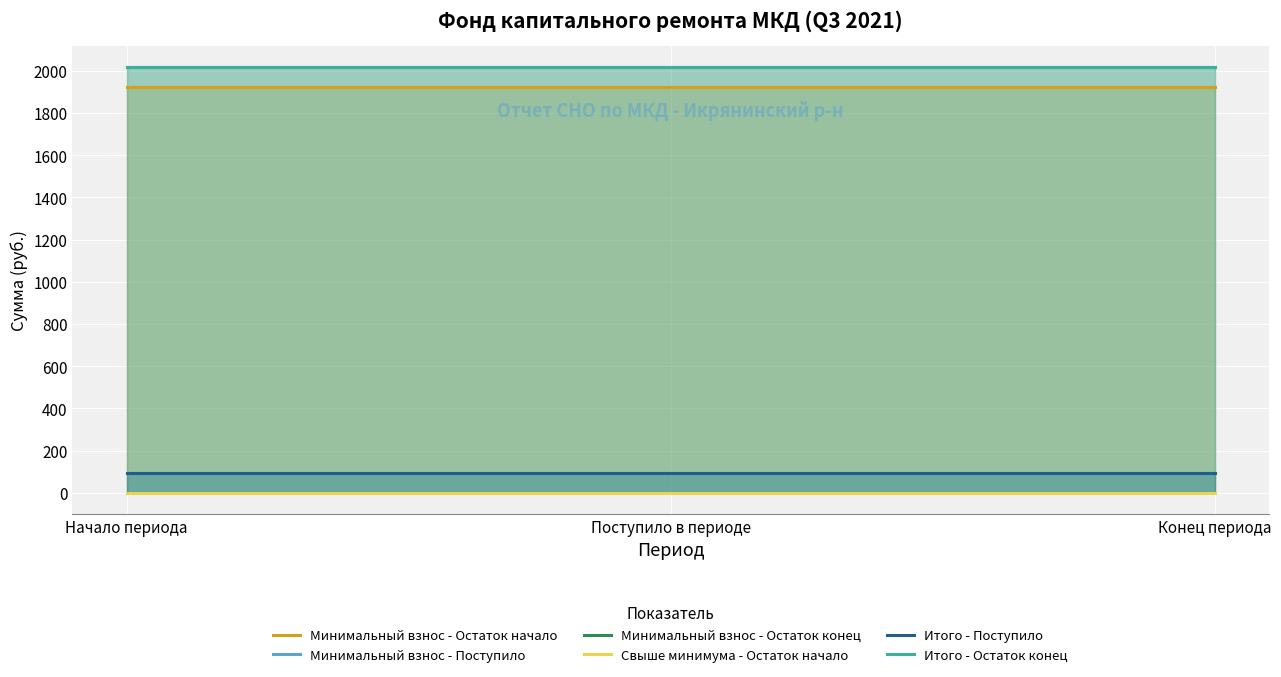

What are all the series names shown in the legend?

Минимальный взнос - Остаток начало, Минимальный взнос - Поступило, Минимальный взнос - Остаток конец, Свыше минимума - Остаток начало, Итого - Поступило, Итого - Остаток конец